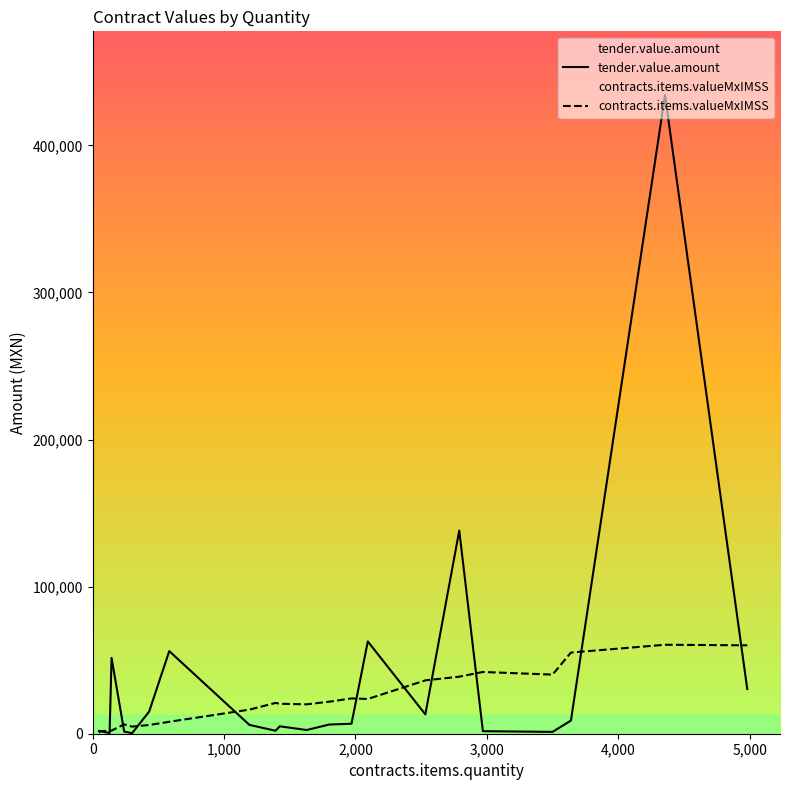

Which series has the largest range (max minus min)?

tender.value.amount